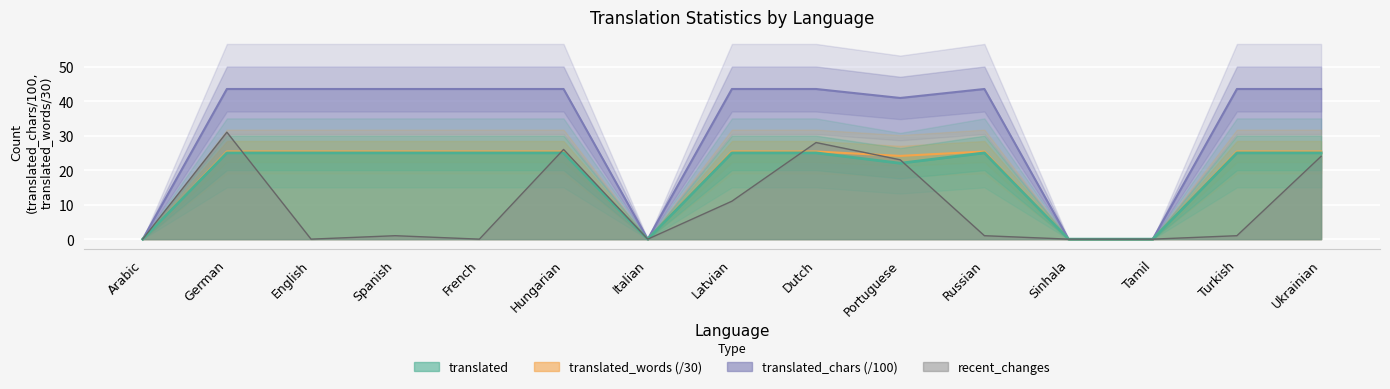

Where is recent_changes nearest to the value 15?

Latvian